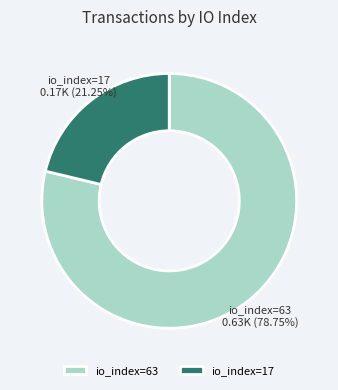

Which has a higher value, io_index=17 or io_index=63?

io_index=63